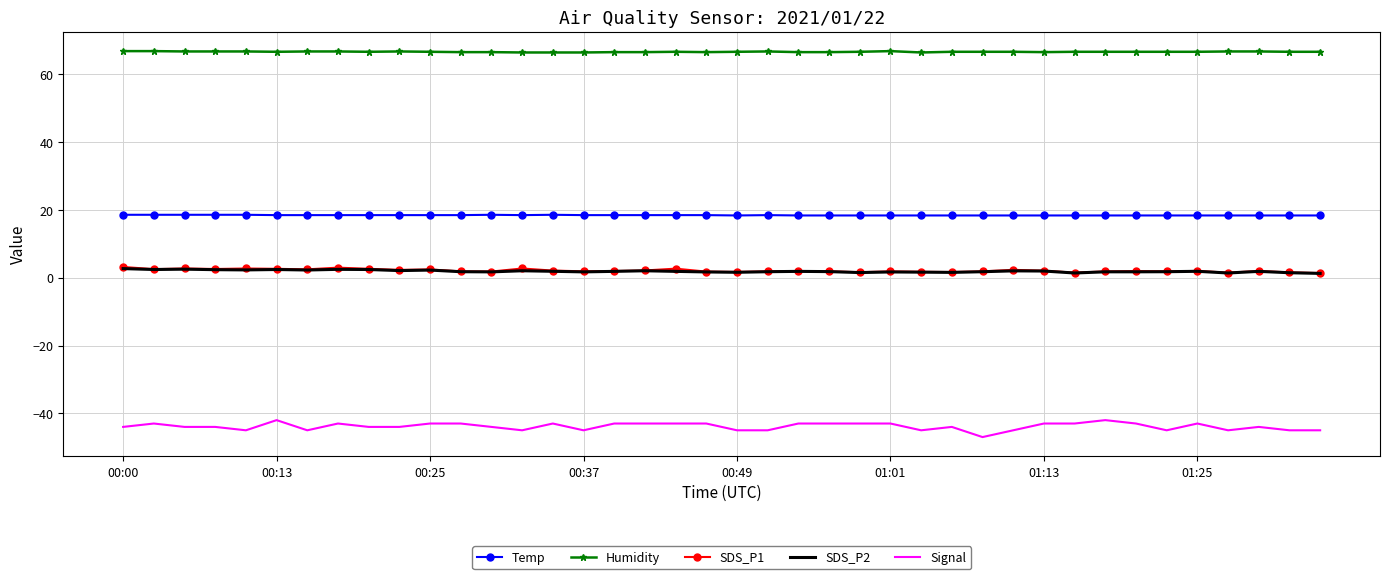

Which series has the largest range (max minus min)?

Signal